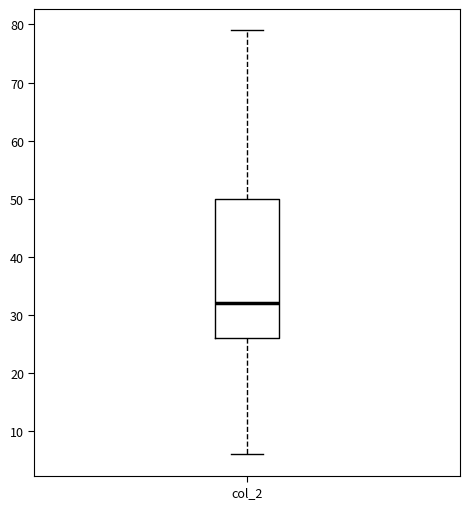

Transcribe this box plot: give where the median line is, the range the box spans, and where the two whiskers end, as read against the y-axis. The values are not printed on the chart, so give them approximately, as read against the axis.

median 32, box 26 to 50, whiskers 6 to 79